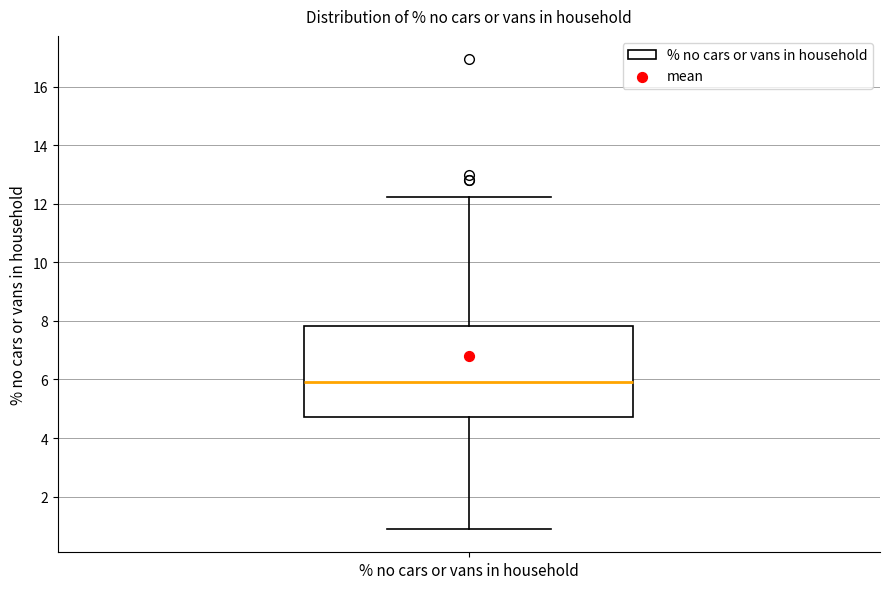

Where does the upper whisker of the box for % no cars or vans in household end on the y-axis? The values are not printed on the chart, so give them approximately, as read against the axis.

12.2